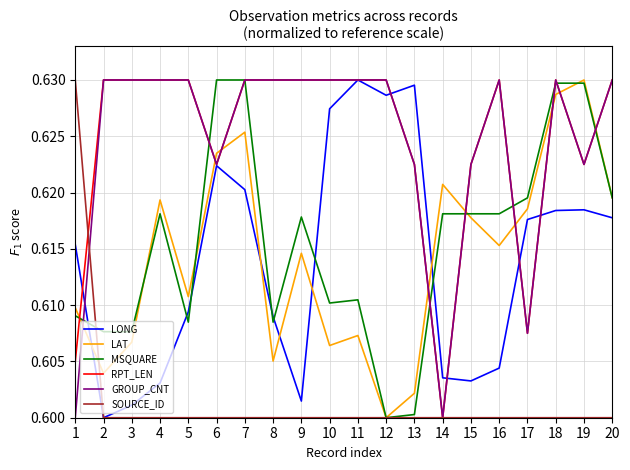

Which series changed the most between 15 and 18?

LONG